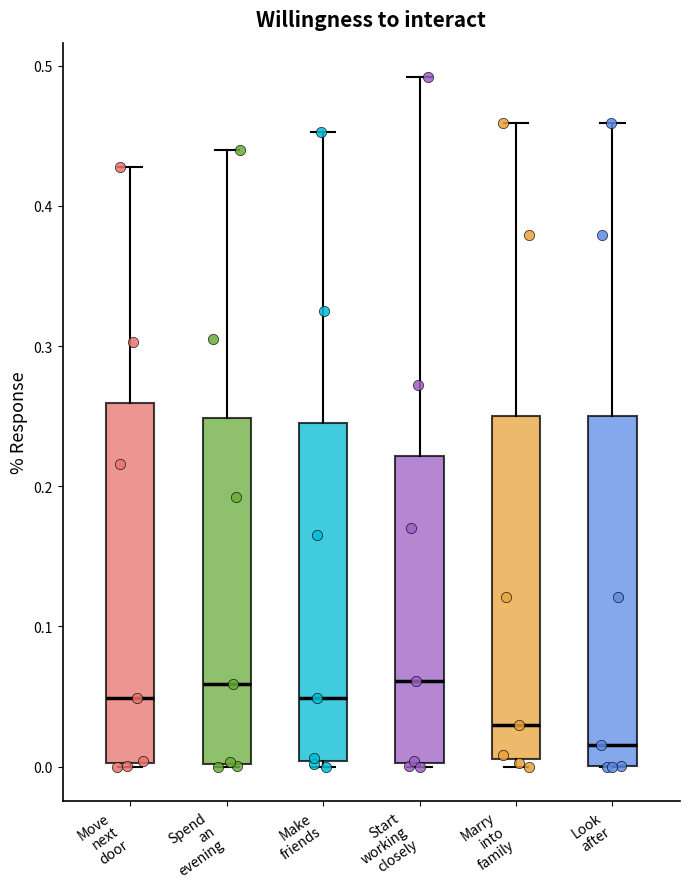

Where is the upper edge of the box for Marry into family on the y-axis? The values are not printed on the chart, so give them approximately, as read against the axis.

0.25